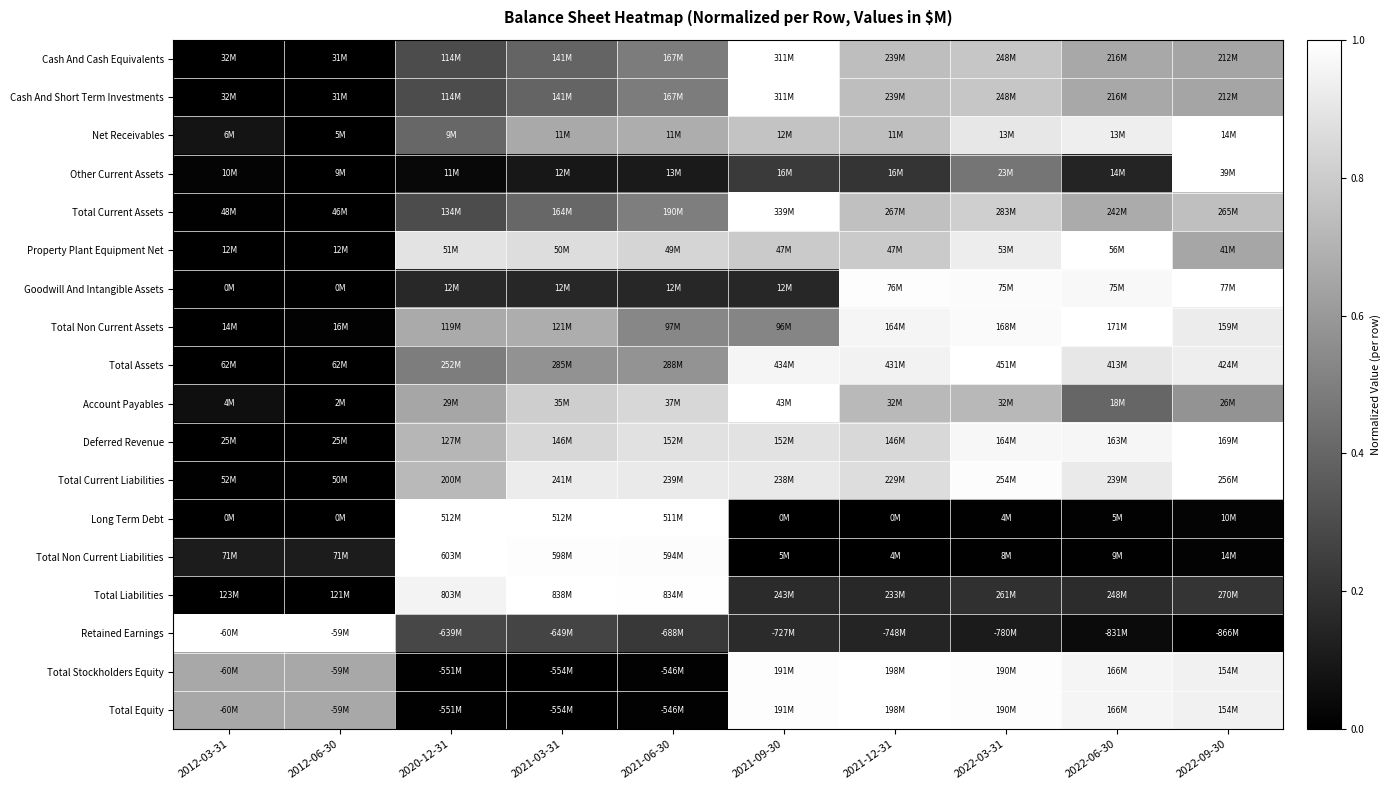

Reading right to left, transcribe all the data shown in this chart.

Cash And Cash Equivalents: 2022-09-30=0.6	2022-06-30=0.7	2022-03-31=0.8	2021-12-31=0.7	2021-09-30=1.0	2021-06-30=0.5	2021-03-31=0.4	2020-12-31=0.3	2012-06-30=0.0	2012-03-31=0.0
Cash And Short Term Investments: 2022-09-30=0.6	2022-06-30=0.7	2022-03-31=0.8	2021-12-31=0.7	2021-09-30=1.0	2021-06-30=0.5	2021-03-31=0.4	2020-12-31=0.3	2012-06-30=0.0	2012-03-31=0.0
Net Receivables: 2022-09-30=1.0	2022-06-30=0.9	2022-03-31=0.9	2021-12-31=0.7	2021-09-30=0.8	2021-06-30=0.7	2021-03-31=0.7	2020-12-31=0.4	2012-06-30=0.0	2012-03-31=0.1
Other Current Assets: 2022-09-30=1.0	2022-06-30=0.1	2022-03-31=0.5	2021-12-31=0.2	2021-09-30=0.2	2021-06-30=0.1	2021-03-31=0.1	2020-12-31=0.0	2012-06-30=0.0	2012-03-31=0.0
Total Current Assets: 2022-09-30=0.7	2022-06-30=0.7	2022-03-31=0.8	2021-12-31=0.8	2021-09-30=1.0	2021-06-30=0.5	2021-03-31=0.4	2020-12-31=0.3	2012-06-30=0.0	2012-03-31=0.0
Property Plant Equipment Net: 2022-09-30=0.6	2022-06-30=1.0	2022-03-31=0.9	2021-12-31=0.8	2021-09-30=0.8	2021-06-30=0.8	2021-03-31=0.9	2020-12-31=0.9	2012-06-30=0.0	2012-03-31=0.0
Goodwill And Intangible Assets: 2022-09-30=1.0	2022-06-30=1.0	2022-03-31=1.0	2021-12-31=1.0	2021-09-30=0.2	2021-06-30=0.2	2021-03-31=0.2	2020-12-31=0.2	2012-06-30=0.0	2012-03-31=0.0
Total Non Current Assets: 2022-09-30=0.9	2022-06-30=1.0	2022-03-31=1.0	2021-12-31=1.0	2021-09-30=0.5	2021-06-30=0.5	2021-03-31=0.7	2020-12-31=0.7	2012-06-30=0.0	2012-03-31=0.0
Total Assets: 2022-09-30=0.9	2022-06-30=0.9	2022-03-31=1.0	2021-12-31=0.9	2021-09-30=1.0	2021-06-30=0.6	2021-03-31=0.6	2020-12-31=0.5	2012-06-30=0.0	2012-03-31=0.0
Account Payables: 2022-09-30=0.6	2022-06-30=0.4	2022-03-31=0.7	2021-12-31=0.7	2021-09-30=1.0	2021-06-30=0.8	2021-03-31=0.8	2020-12-31=0.6	2012-06-30=0.0	2012-03-31=0.1
Deferred Revenue: 2022-09-30=1.0	2022-06-30=1.0	2022-03-31=1.0	2021-12-31=0.8	2021-09-30=0.9	2021-06-30=0.9	2021-03-31=0.8	2020-12-31=0.7	2012-06-30=0.0	2012-03-31=0.0
Total Current Liabilities: 2022-09-30=1.0	2022-06-30=0.9	2022-03-31=1.0	2021-12-31=0.9	2021-09-30=0.9	2021-06-30=0.9	2021-03-31=0.9	2020-12-31=0.7	2012-06-30=0.0	2012-03-31=0.0
Long Term Debt: 2022-09-30=0.0	2022-06-30=0.0	2022-03-31=0.0	2021-12-31=0.0	2021-09-30=0.0	2021-06-30=1.0	2021-03-31=1.0	2020-12-31=1.0	2012-06-30=0.0	2012-03-31=0.0
Total Non Current Liabilities: 2022-09-30=0.0	2022-06-30=0.0	2022-03-31=0.0	2021-12-31=0.0	2021-09-30=0.0	2021-06-30=1.0	2021-03-31=1.0	2020-12-31=1.0	2012-06-30=0.1	2012-03-31=0.1
Total Liabilities: 2022-09-30=0.2	2022-06-30=0.2	2022-03-31=0.2	2021-12-31=0.2	2021-09-30=0.2	2021-06-30=1.0	2021-03-31=1.0	2020-12-31=1.0	2012-06-30=0.0	2012-03-31=0.0
Retained Earnings: 2022-09-30=0.0	2022-06-30=0.0	2022-03-31=0.1	2021-12-31=0.1	2021-09-30=0.2	2021-06-30=0.2	2021-03-31=0.3	2020-12-31=0.3	2012-06-30=1.0	2012-03-31=1.0
Total Stockholders Equity: 2022-09-30=0.9	2022-06-30=1.0	2022-03-31=1.0	2021-12-31=1.0	2021-09-30=1.0	2021-06-30=0.0	2021-03-31=0.0	2020-12-31=0.0	2012-06-30=0.7	2012-03-31=0.7
Total Equity: 2022-09-30=0.9	2022-06-30=1.0	2022-03-31=1.0	2021-12-31=1.0	2021-09-30=1.0	2021-06-30=0.0	2021-03-31=0.0	2020-12-31=0.0	2012-06-30=0.7	2012-03-31=0.7